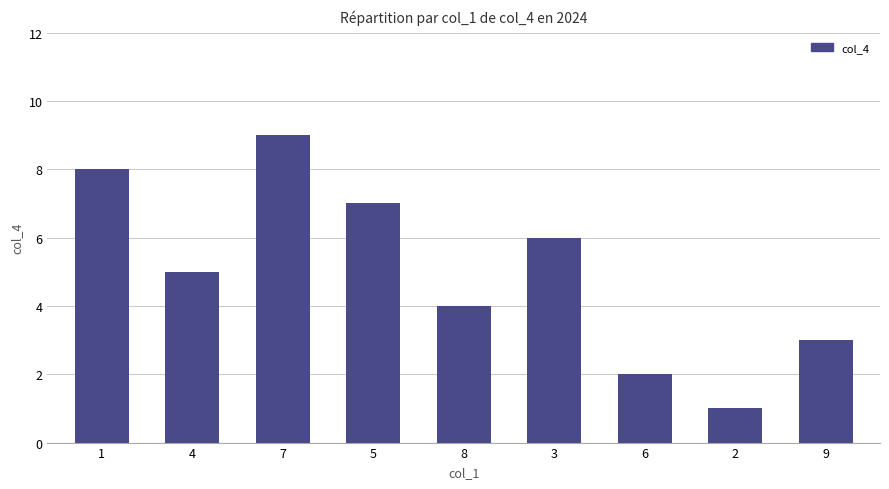

Rank the categories by value from lowest to highest.

2, 6, 9, 8, 4, 3, 5, 1, 7